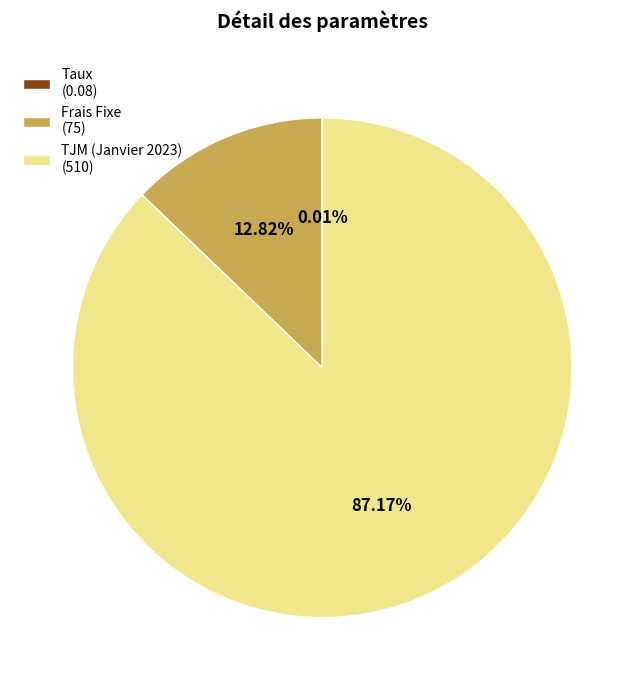

Between Frais Fixe (75) and TJM (Janvier 2023) (510), which is larger?

TJM (Janvier 2023) (510)